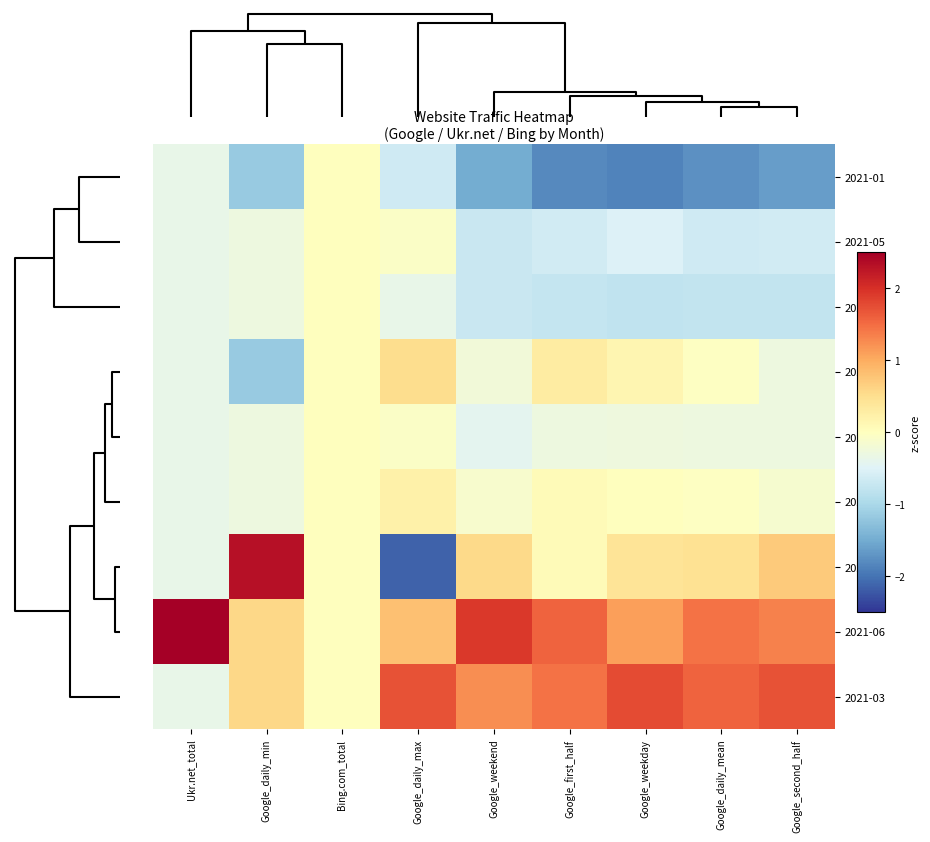

What is the greatest value displayed?

2.8